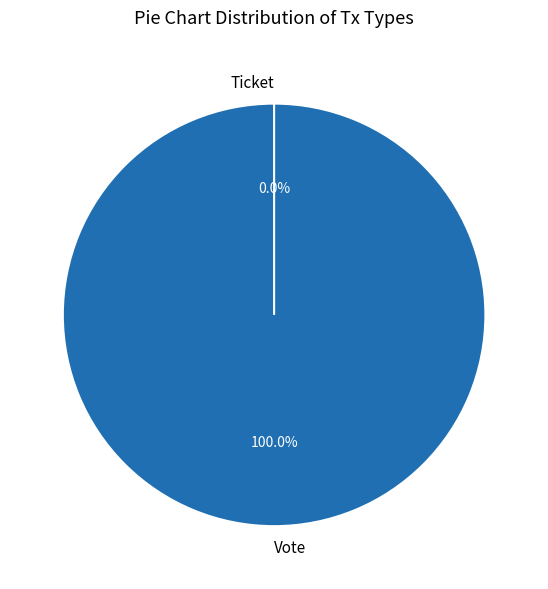

What percentage do Vote and Ticket together represent?

100.0%